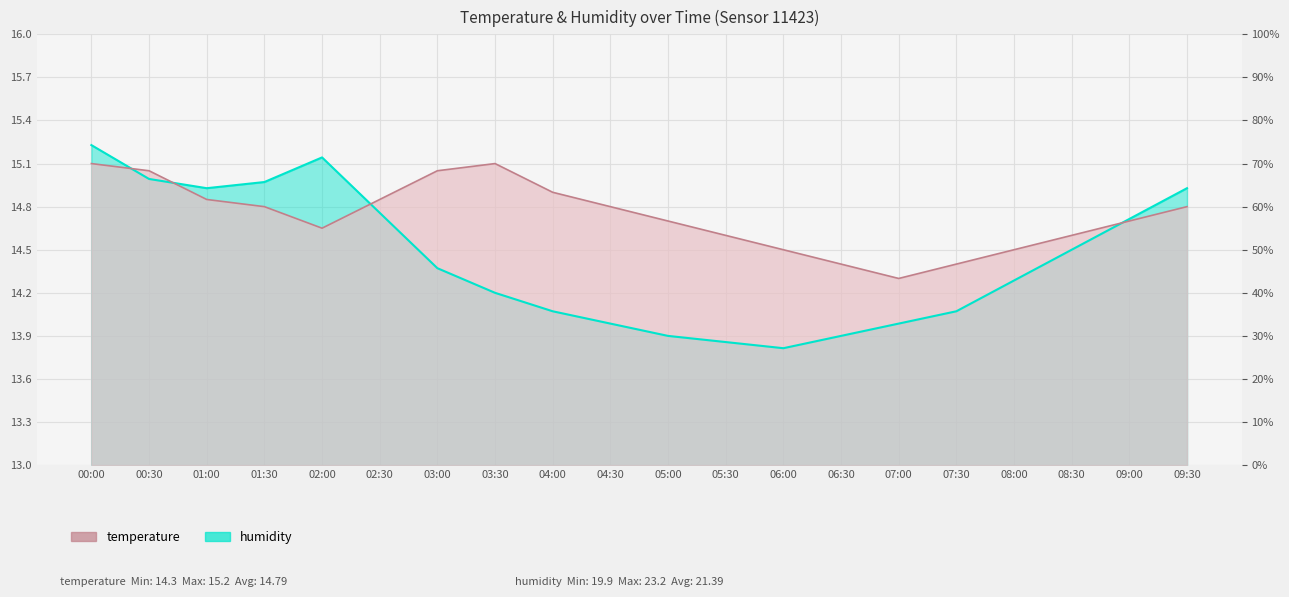

Where do temperature and humidity first cross each other?

00:00 and 00:30